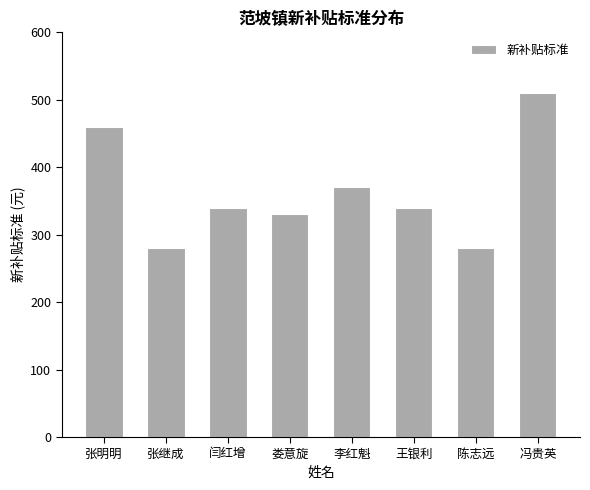

Reading left to right, extract all data points from this chart.

460	280	340	330	370	340	280	510